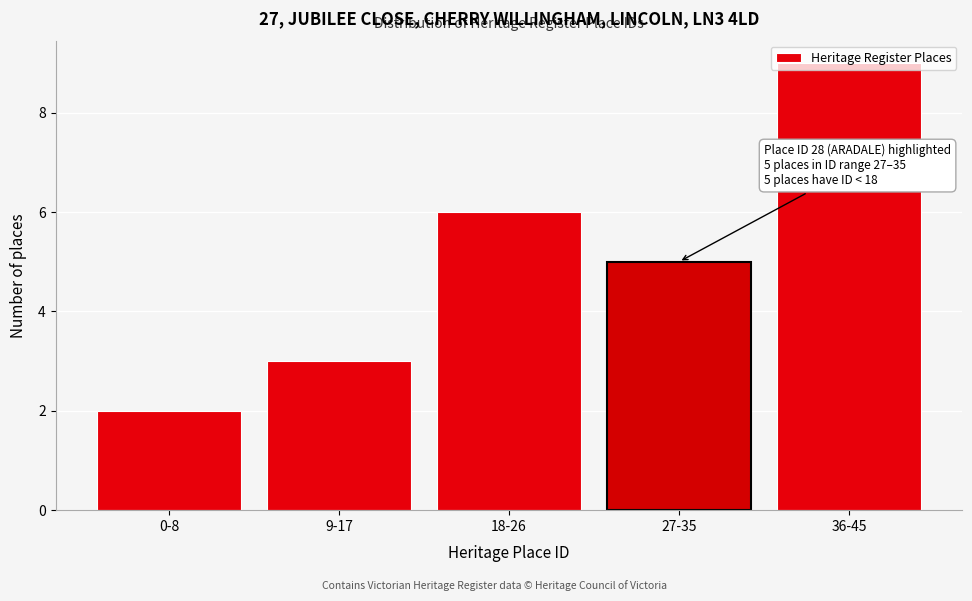

What is the label of the 3rd bar from the left?

18-26